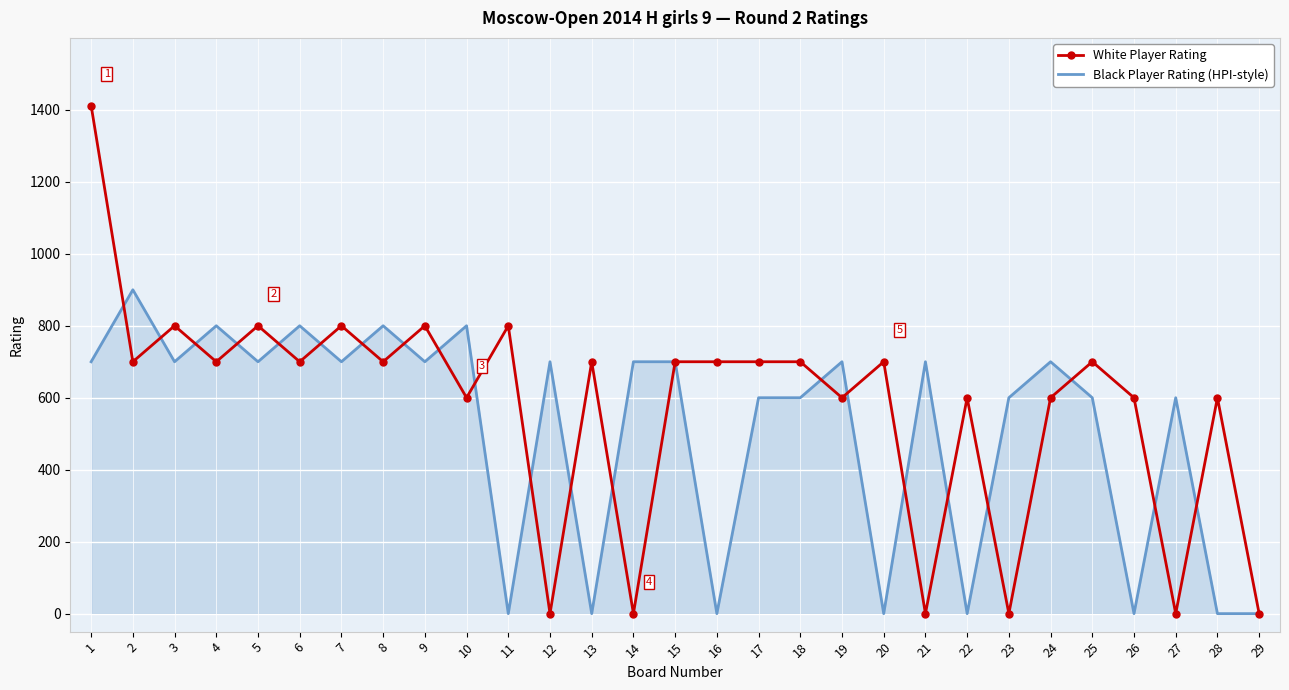

At 26, list the series in order from smallest to largest.

Black Player Rating (HPI-style), White Player Rating